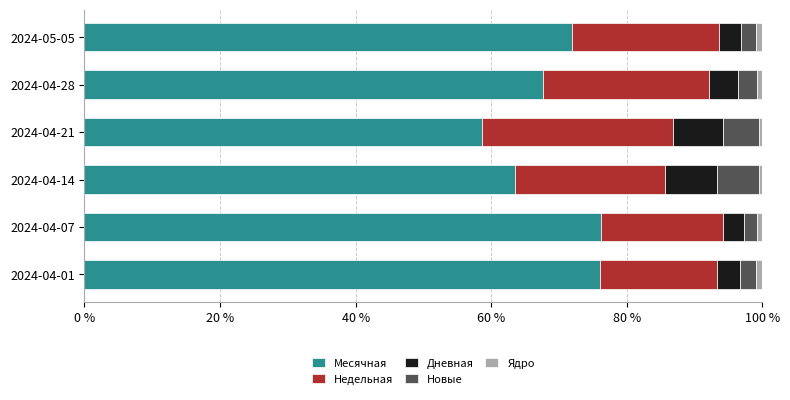

At which label does Месячная reach its minimum?

2024-04-21